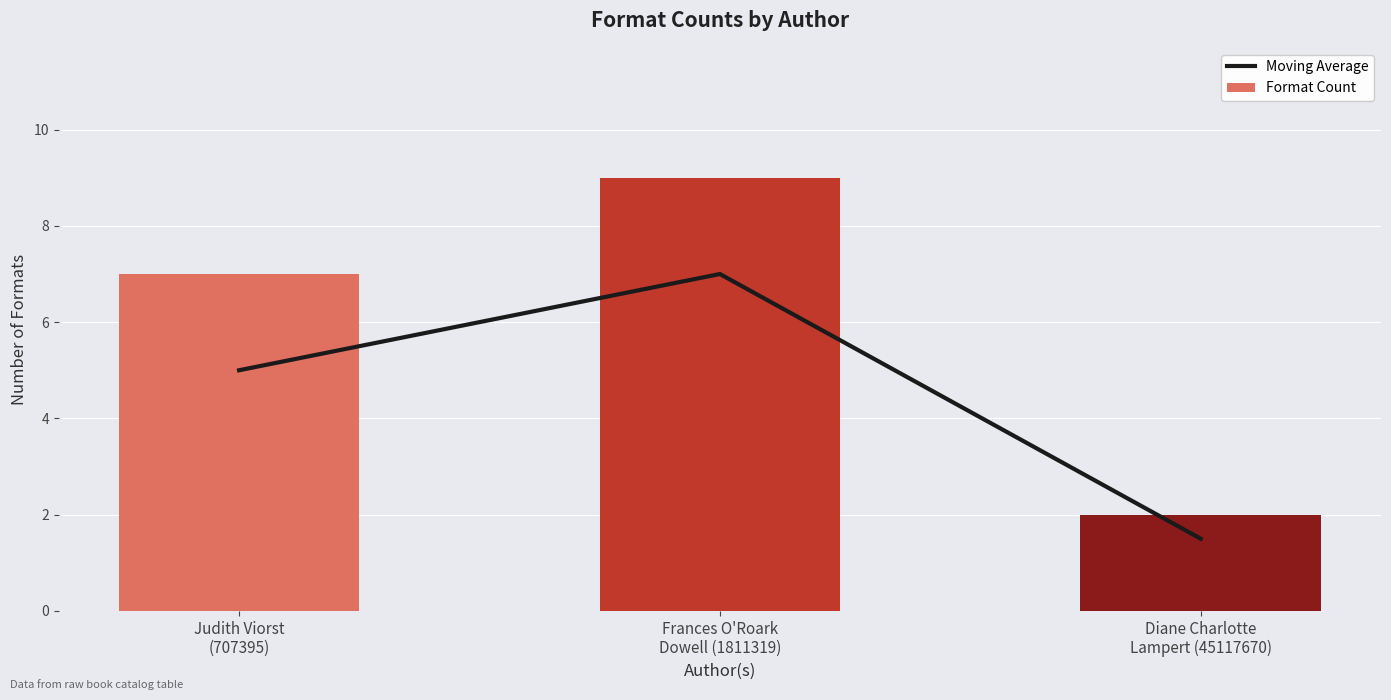

What is the maximum value for Moving Average?

7.0